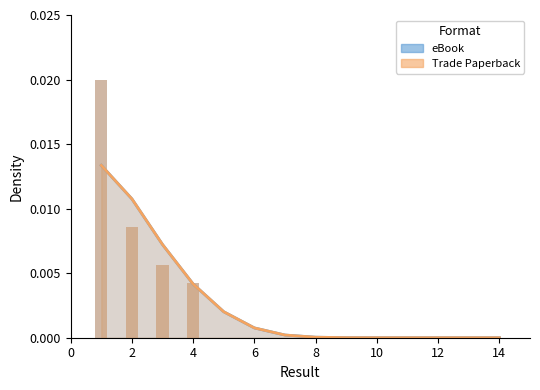

Which category has the lowest value in the Trade Paperback series?

12